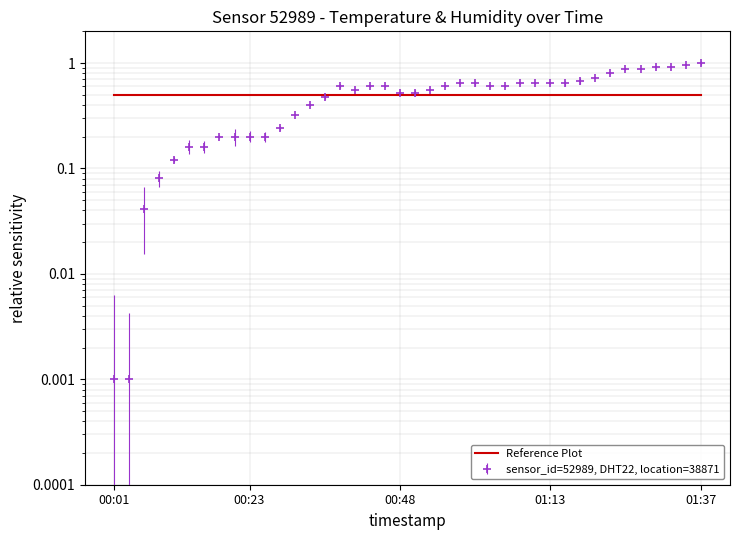

The value at 01:25 is 1.6. True or false?

False